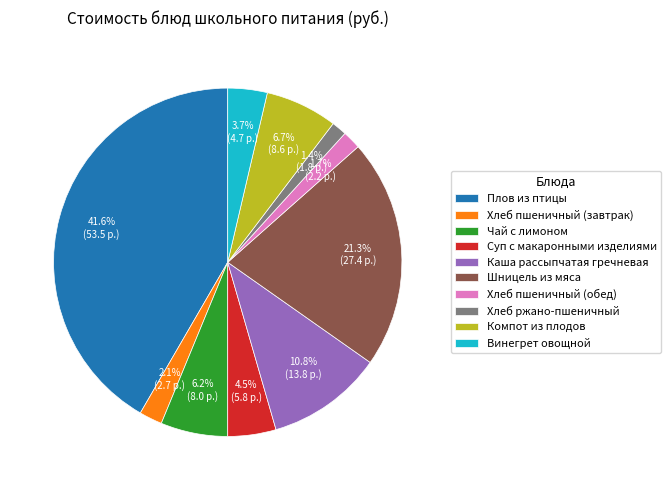

To the nearest percent, what percentage of the pie is Чай с лимоном?

6%